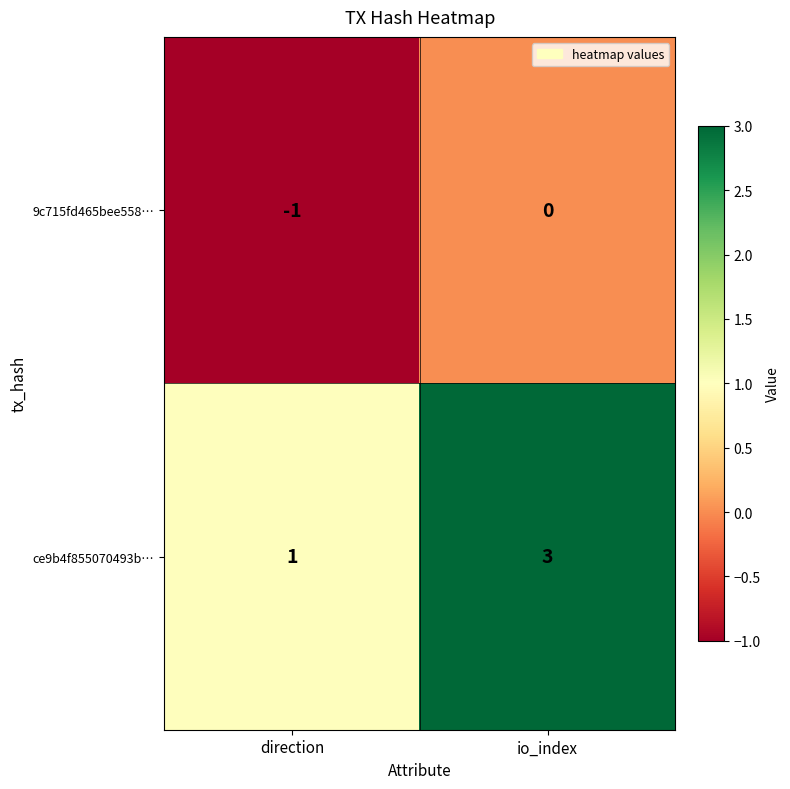

How many series are shown in this chart?

2